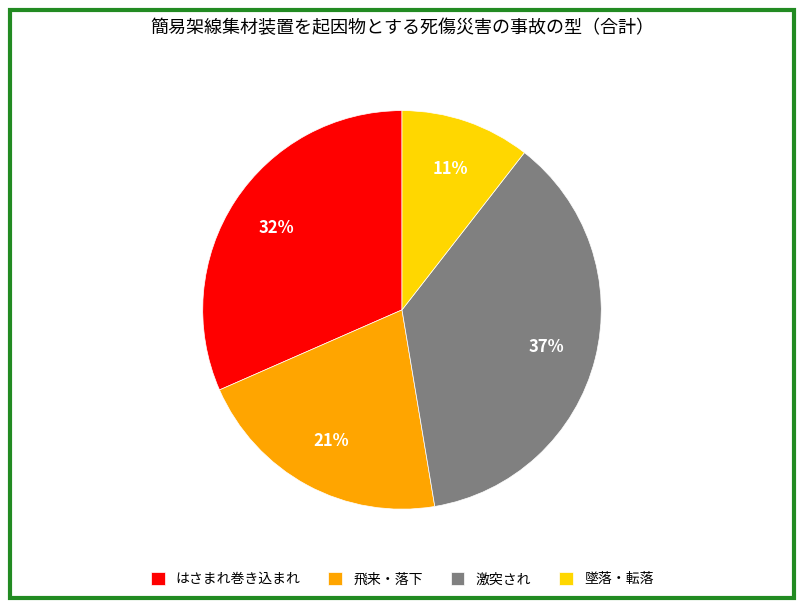

Which slice is the largest?

激突され